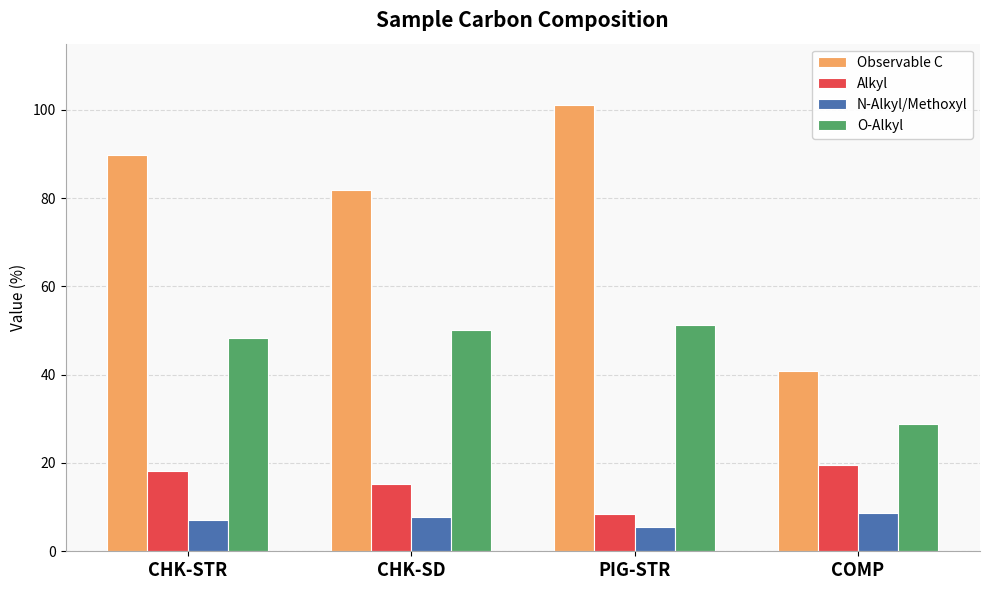

Which series has the widest spread of values?

Observable C